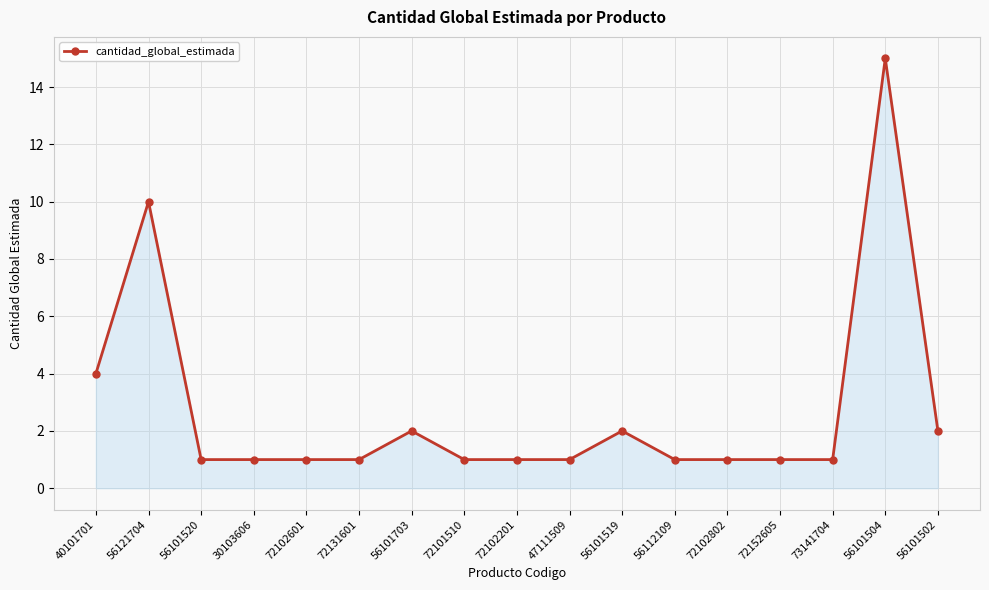

What is the change in value from 72131601 to 56101504?

+14